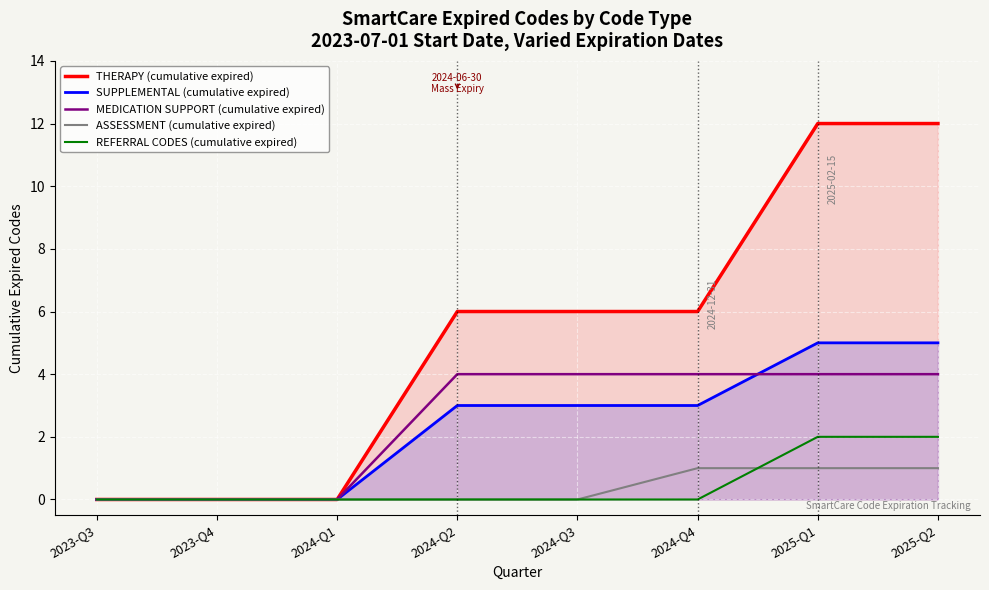

Reading left to right, extract all data points from this chart.

THERAPY (cumulative expired): 0	0	0	6	6	6	12	12
SUPPLEMENTAL (cumulative expired): 0	0	0	3	3	3	5	5
MEDICATION SUPPORT (cumulative expired): 0	0	0	4	4	4	4	4
ASSESSMENT (cumulative expired): 0	0	0	0	0	1	1	1
REFERRAL CODES (cumulative expired): 0	0	0	0	0	0	2	2